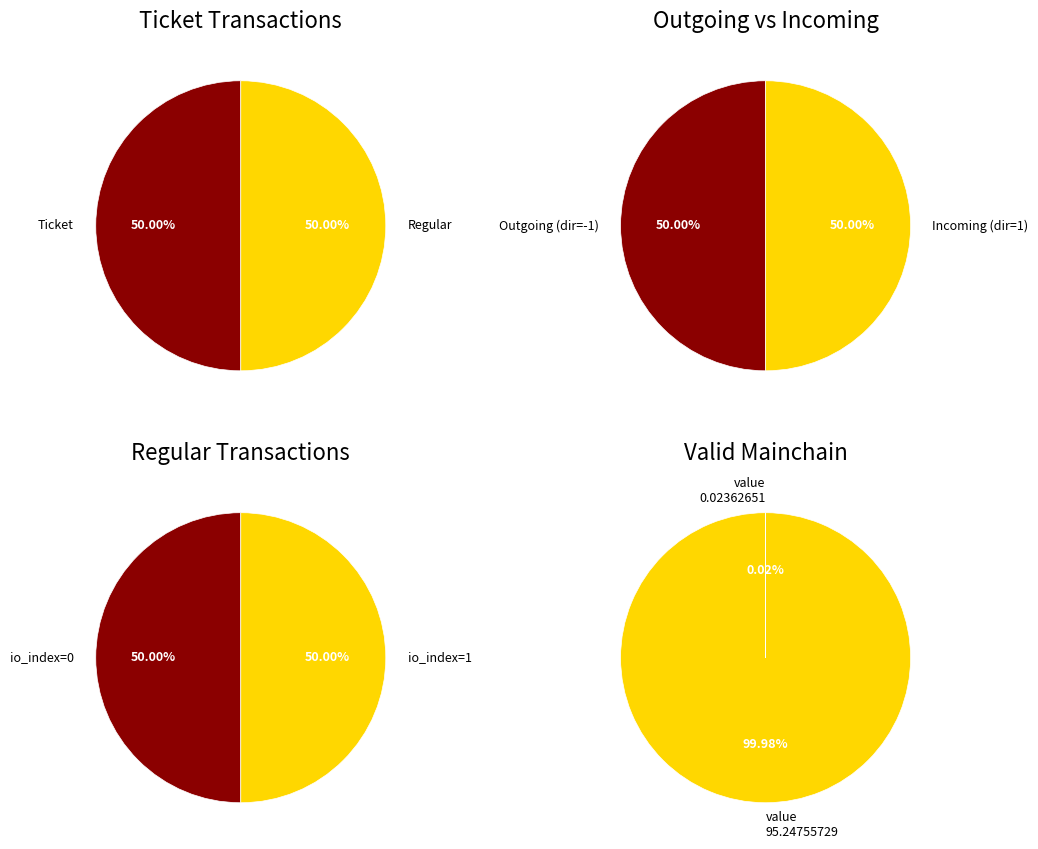

The 0 slice represents 41% of the pie. True or false?

False